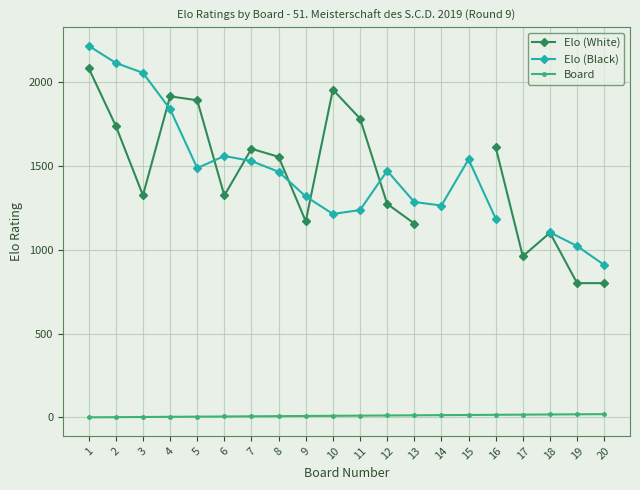

What is the difference between the maximum and minimum values in the Elo (Black) series?

1305.0